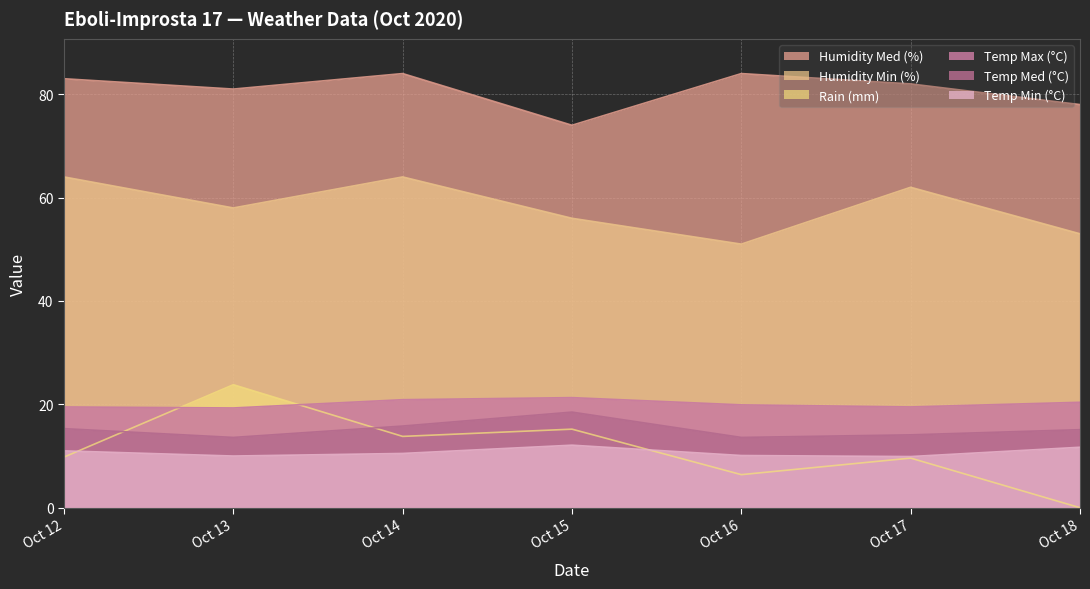

What is the average value of the Humidity Med (%) series?

80.9